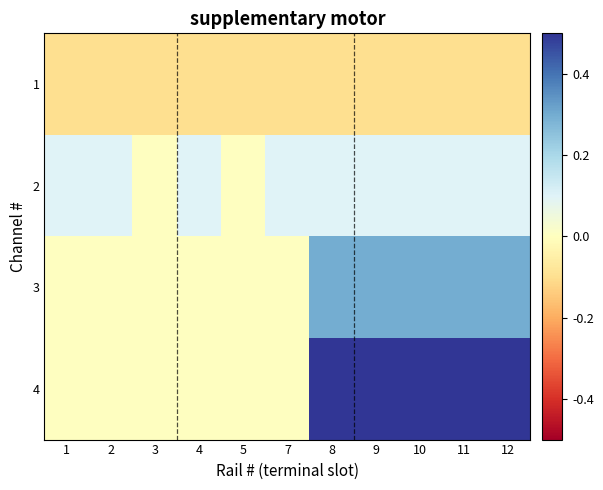

Which series has the largest total across all categories?

4